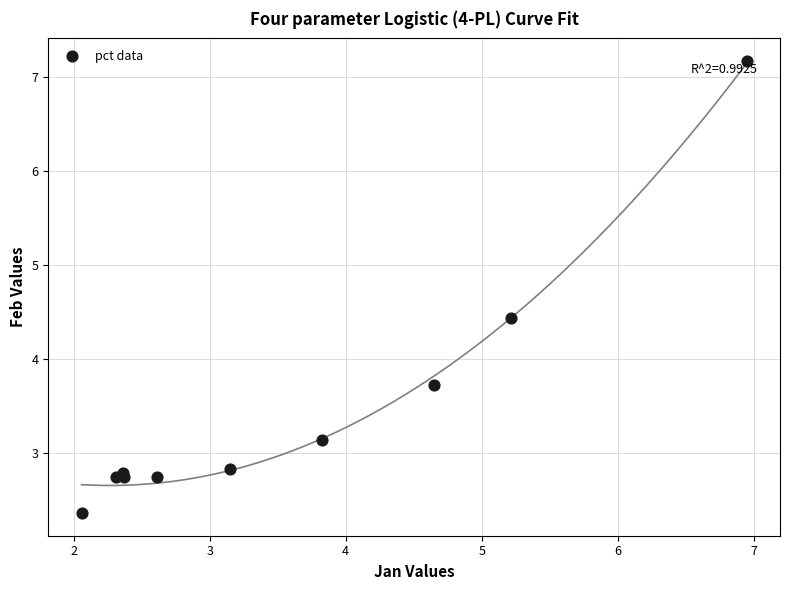

What Y value in the scatter plot is closest to 4?

3.7